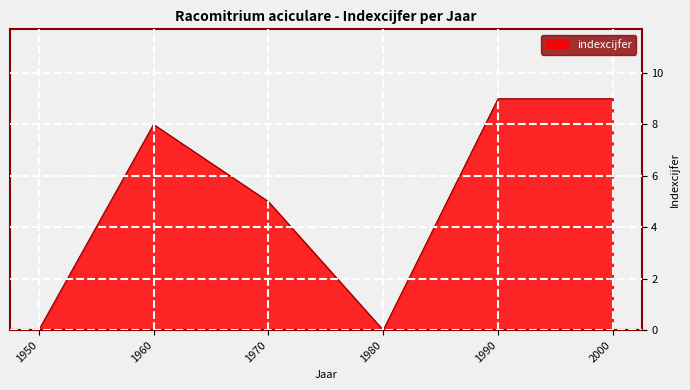

Where is the first local maximum?

1960